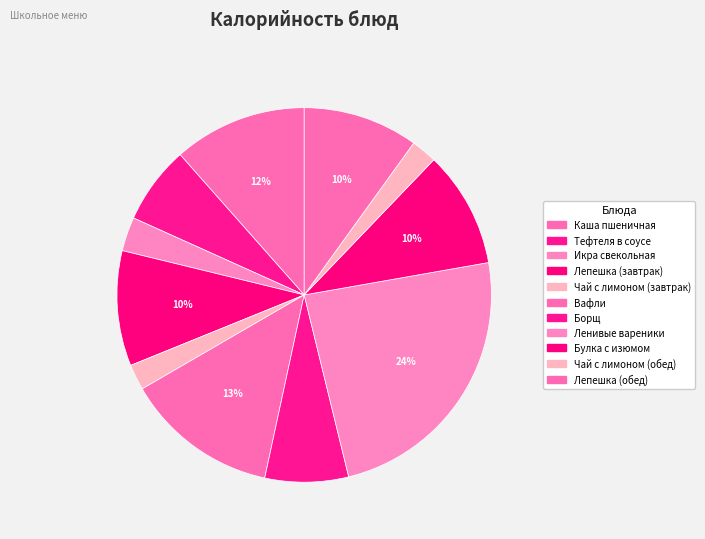

How many slices are in this pie chart?

11